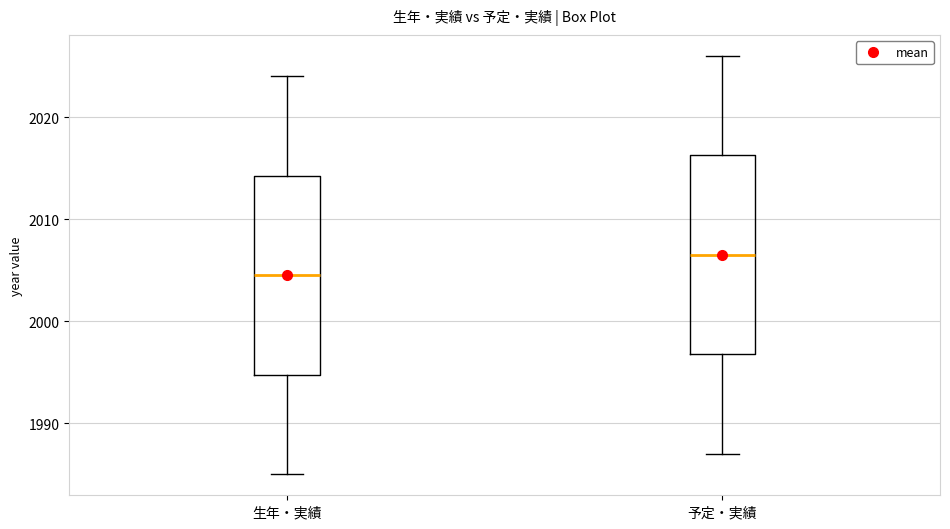

Reading left to right, transcribe this box plot: for each box, give where its median line is, the range the box spans, and where its two whiskers end, as read against the y-axis. The values are not printed on the chart, so give them approximately, as read against the axis.

生年・実績: median 2005, box 1995 to 2014, whiskers 1985 to 2024
予定・実績: median 2007, box 1997 to 2016, whiskers 1987 to 2026